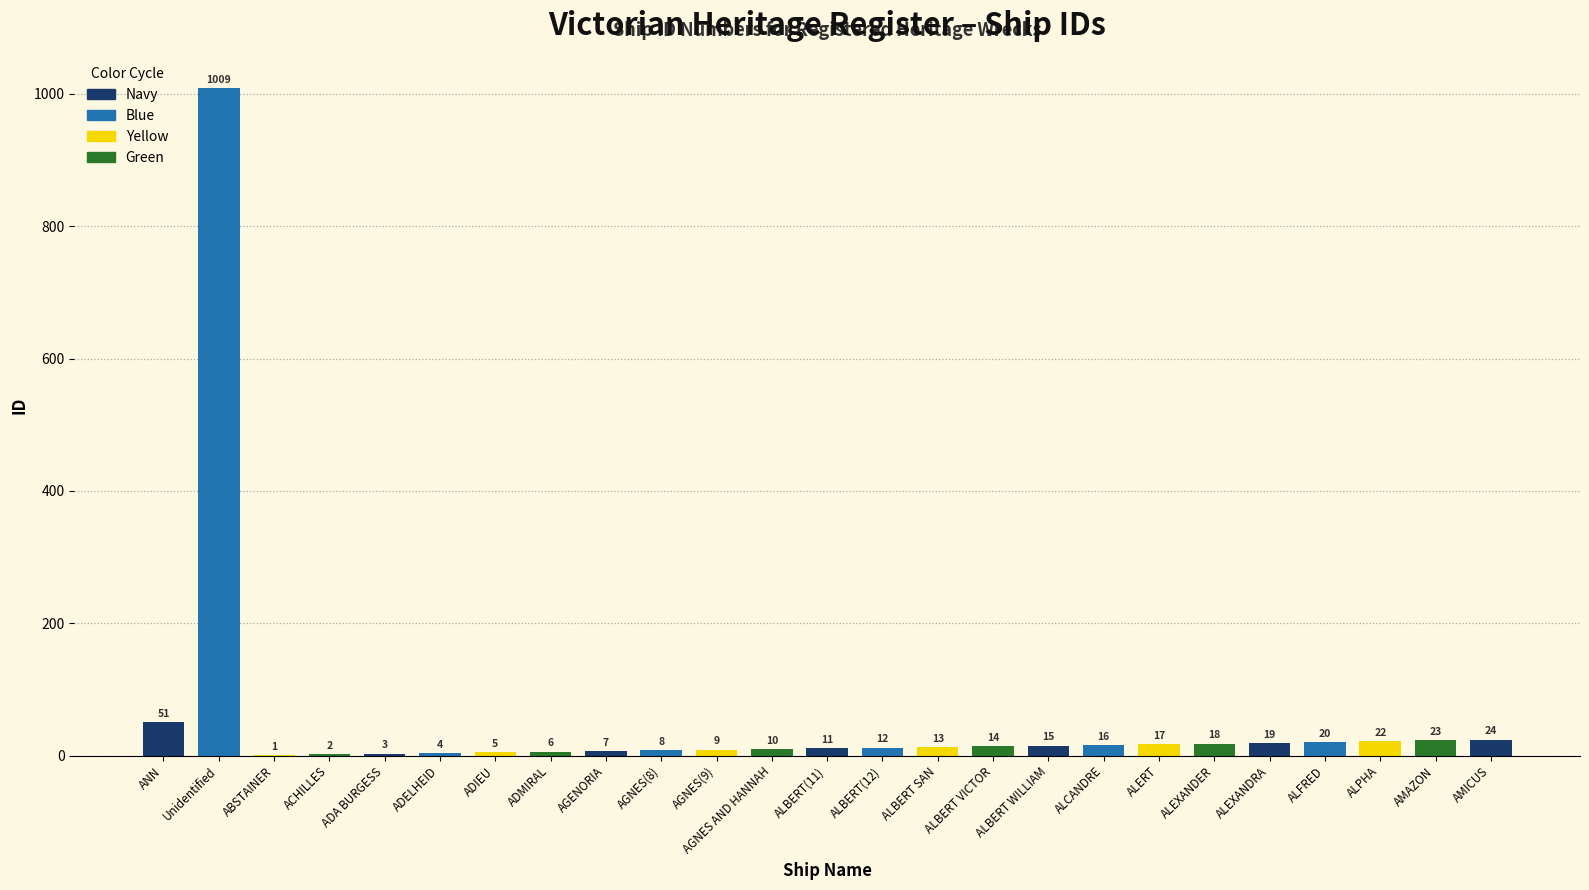

What is the sum of the values at ALBERT SAN and ALFRED?

33